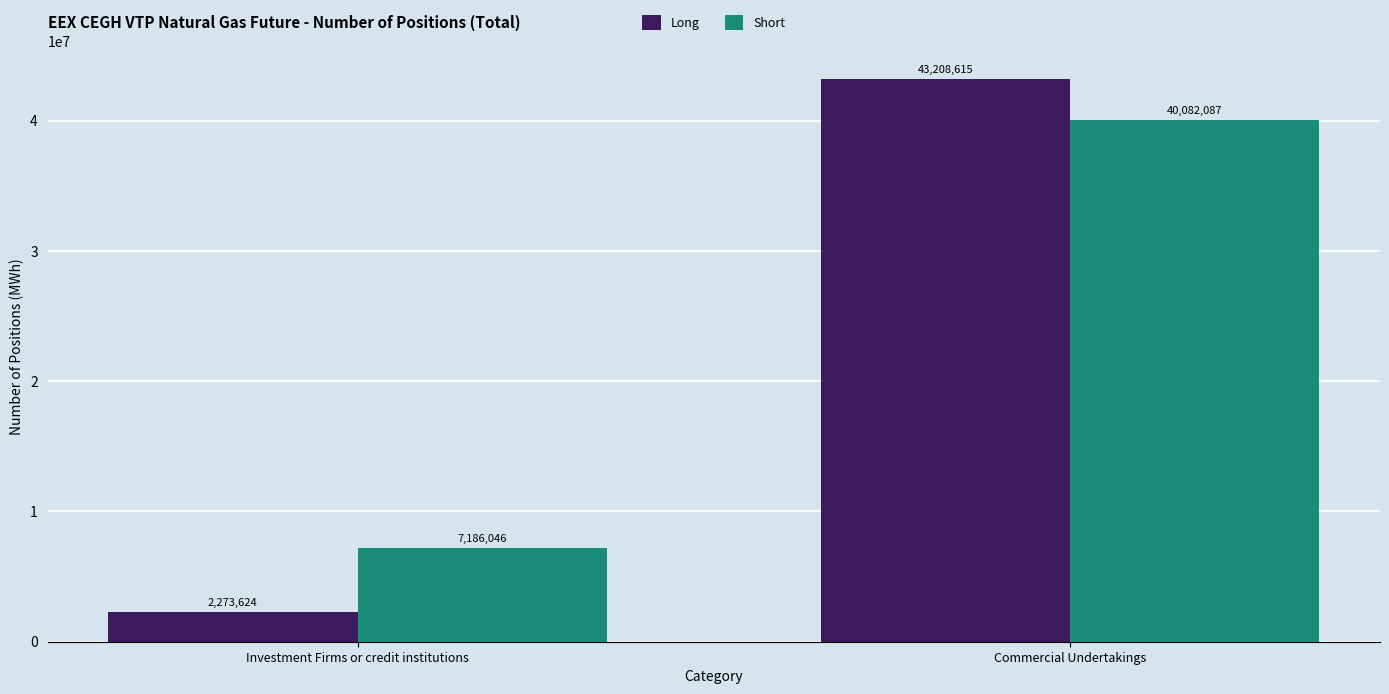

True or false: Short has a value of 4714845 at Investment Firms or credit institutions.

False